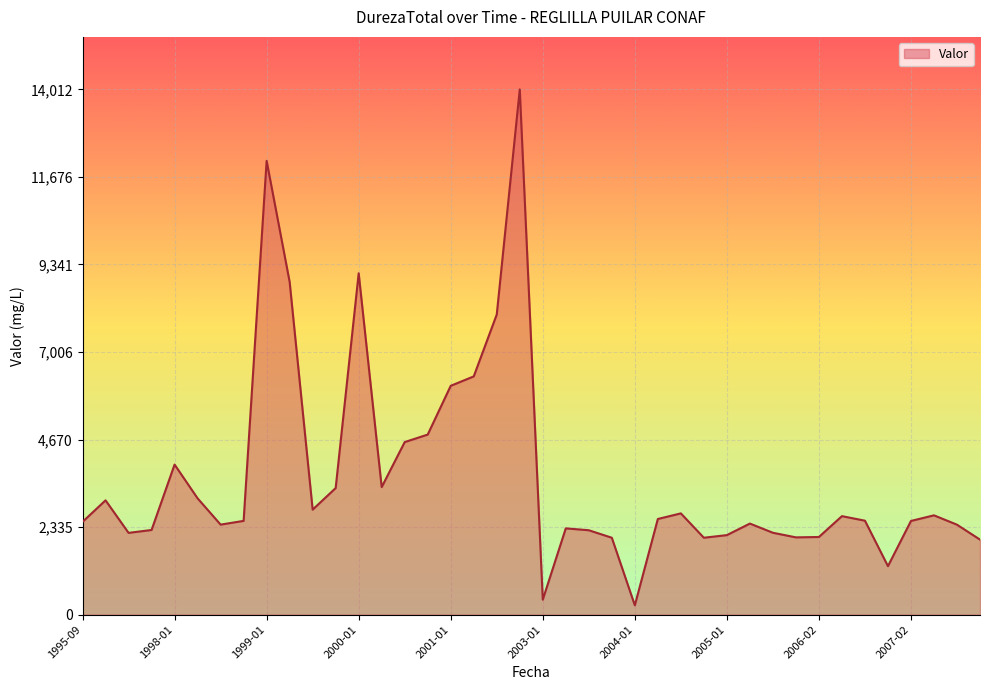

What is the greatest value displayed?

14012